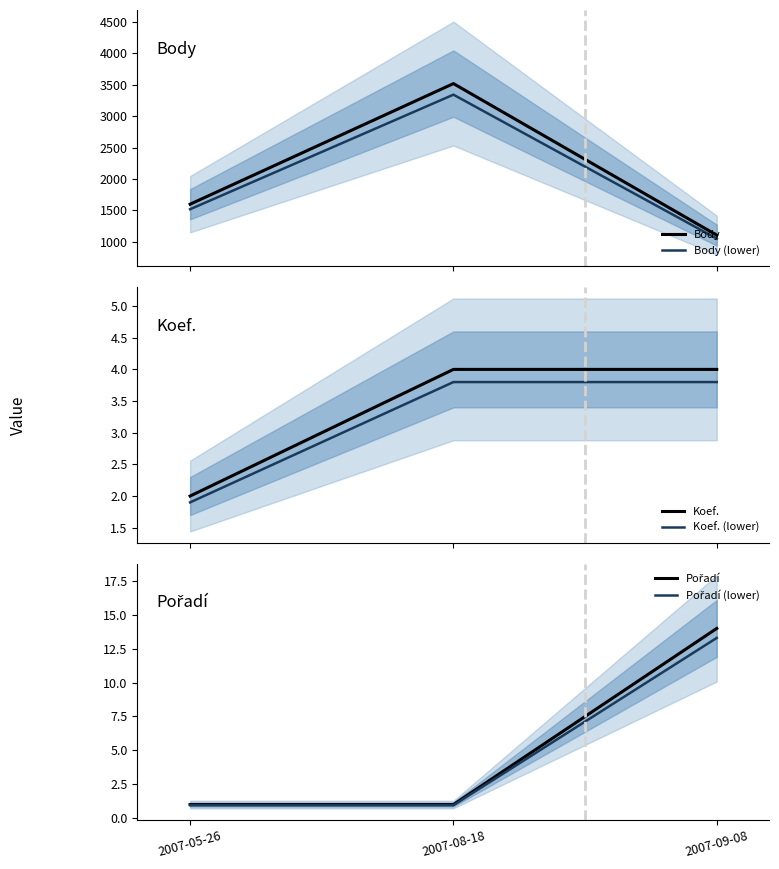

What is the difference between the highest and lowest values at 2007-09-08?

1104.2